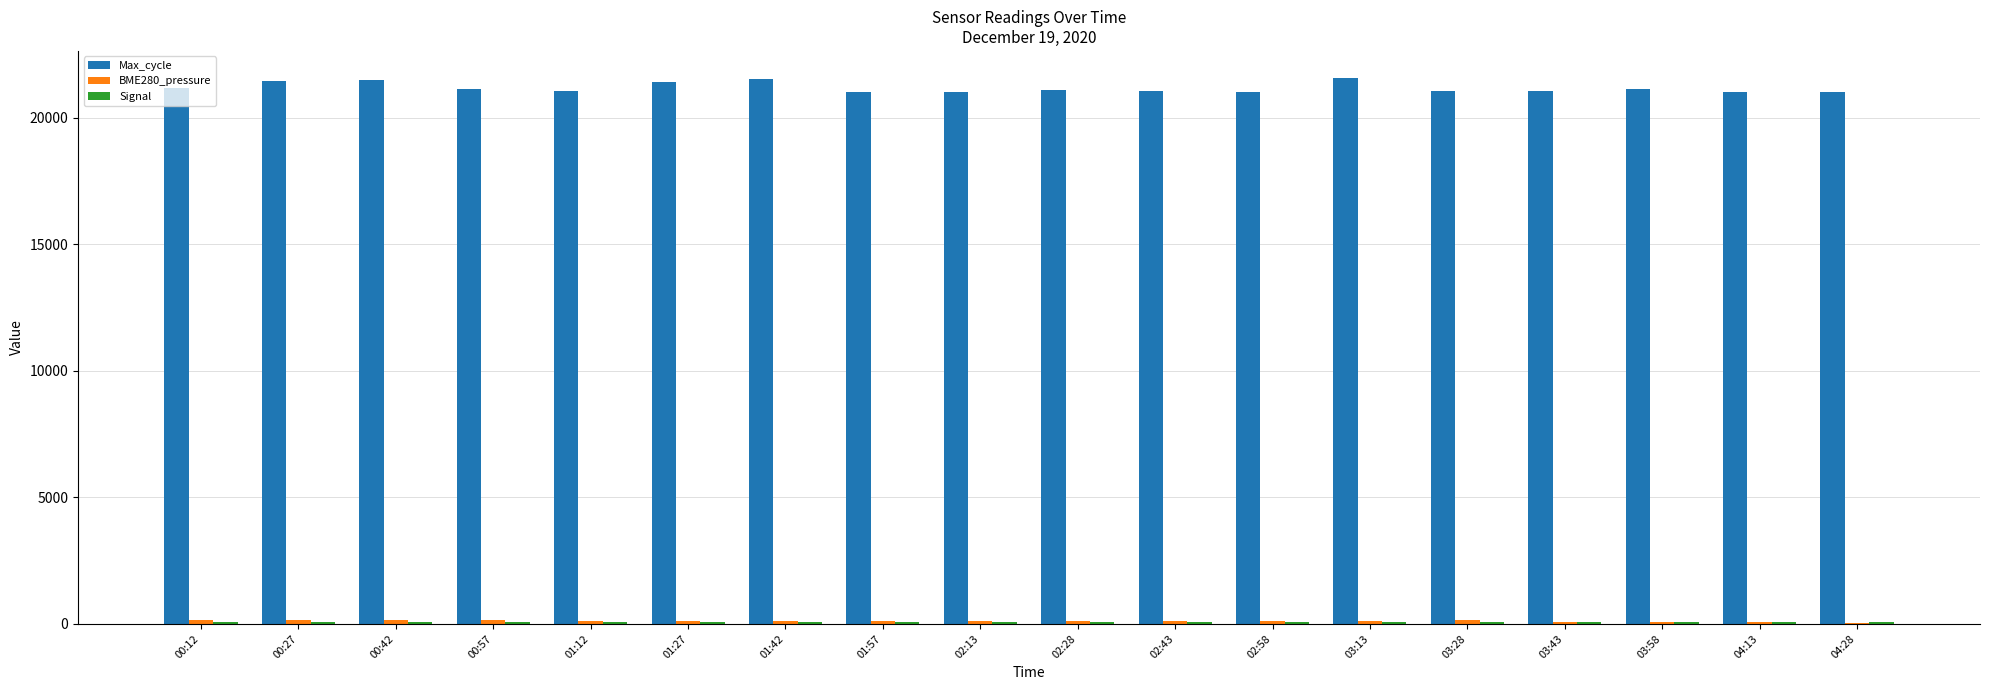

Which series has the largest total across all categories?

Max_cycle